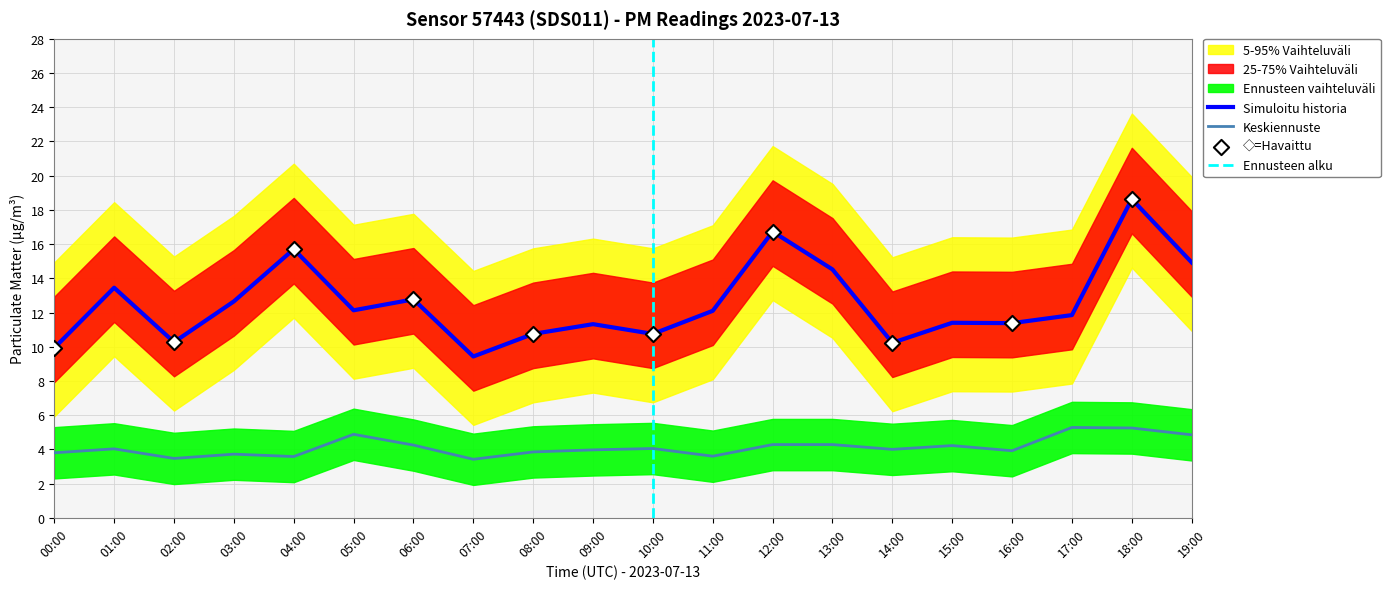

Which series contains the highest Y value?

P1_outer_upper